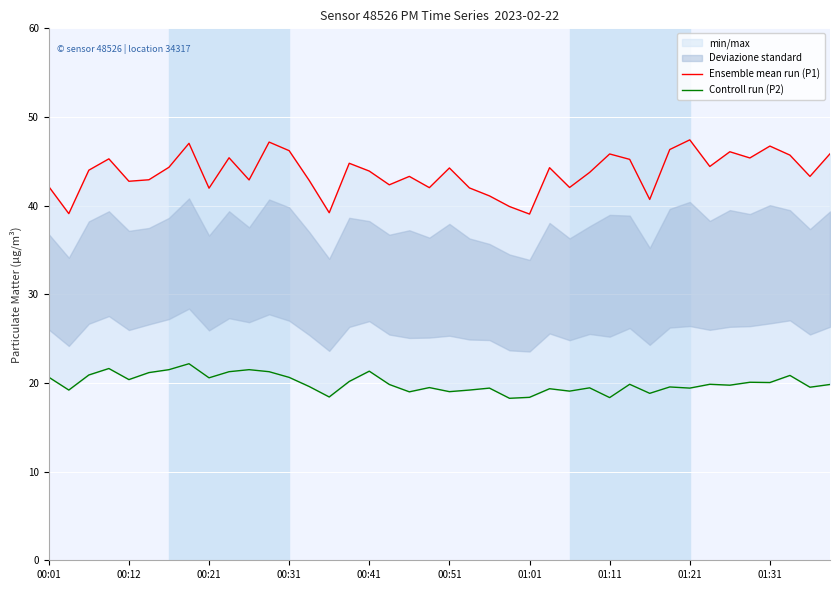

Reading left to right, transcribe all the data shown in this chart.

Ensemble mean run (P1): 42.1	39.1	44.0	45.3	42.8	42.9	44.3	47.0	42.0	45.4	42.9	47.2	46.2	42.9	39.2	44.8	43.9	42.4	43.3	42.0	44.2	42.0	41.1	39.9	39.0	44.3	42.0	43.8	45.8	45.2	40.7	46.3	47.4	44.4	46.1	45.4	46.7	45.7	43.3	45.9
Controll run (P2): 20.6	19.2	20.9	21.6	20.4	21.2	21.5	22.2	20.6	21.3	21.5	21.3	20.6	19.6	18.4	20.2	21.3	19.8	19.0	19.5	19.0	19.2	19.4	18.3	18.4	19.4	19.1	19.4	18.4	19.9	18.8	19.6	19.4	19.9	19.8	20.1	20.1	20.9	19.5	19.8